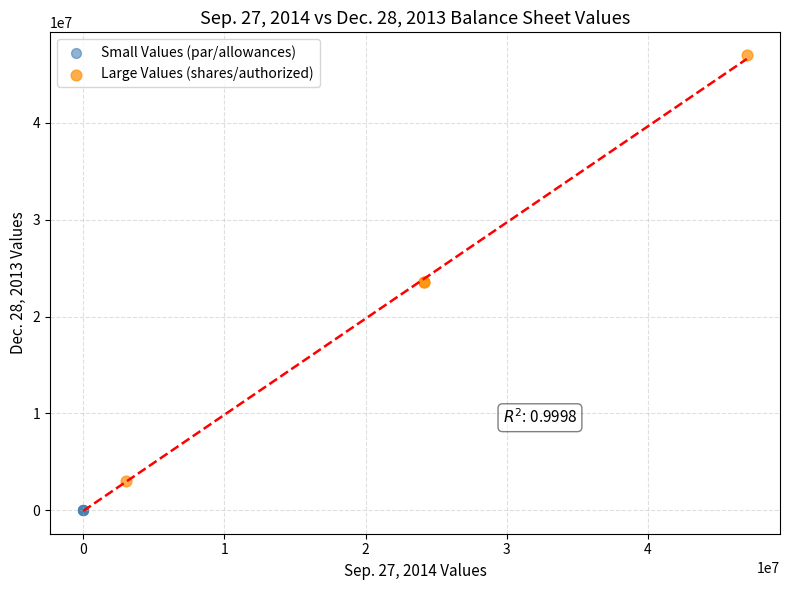

What are all the series names shown in the legend?

Small Values (par/allowances), Large Values (shares/authorized)